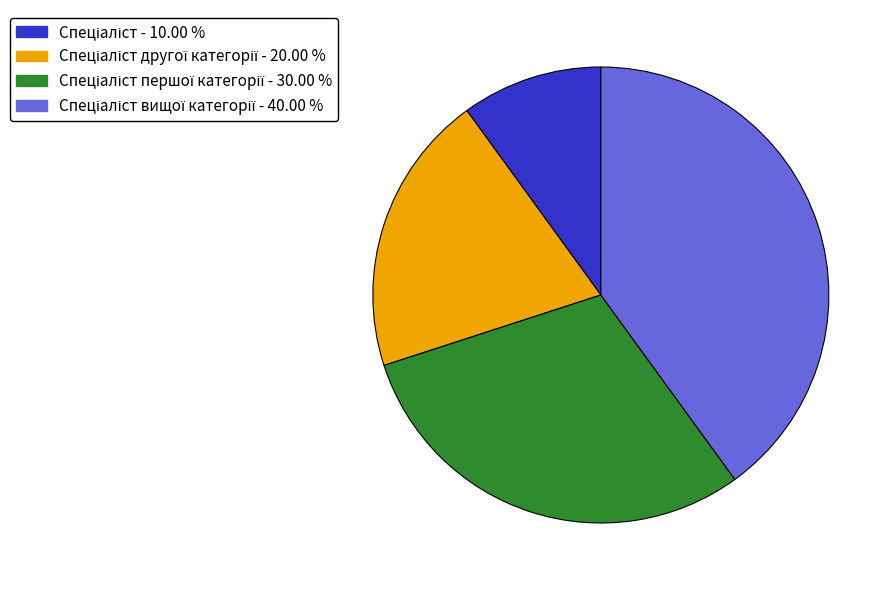

Is there a majority slice in this chart?

No